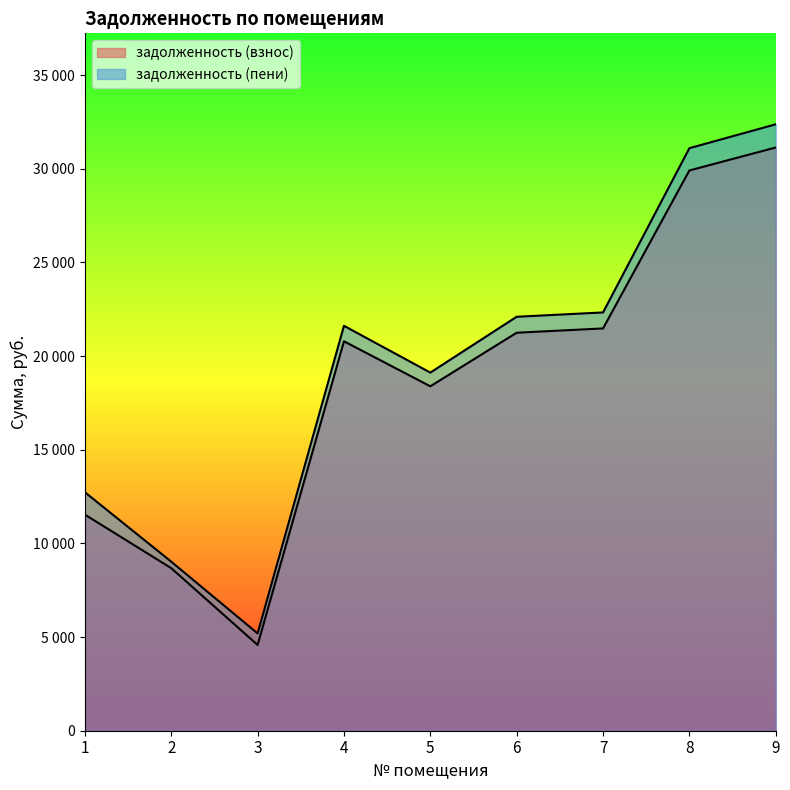

What is the sum of all задолженность (пени) values?

175608.2